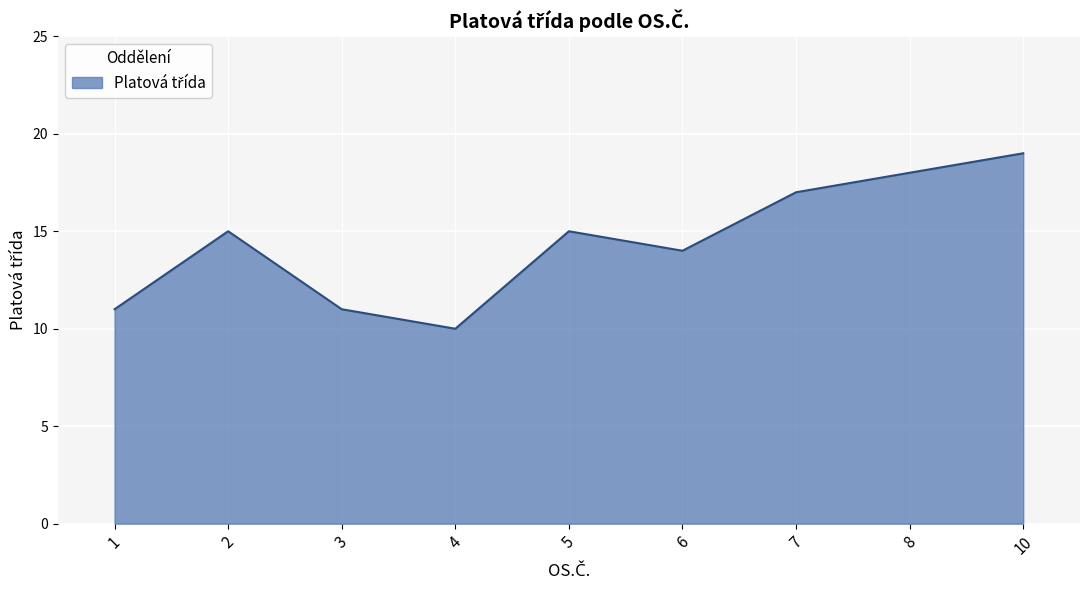

Approximately how many times larger is the value at 10 compared to 6?

1.4